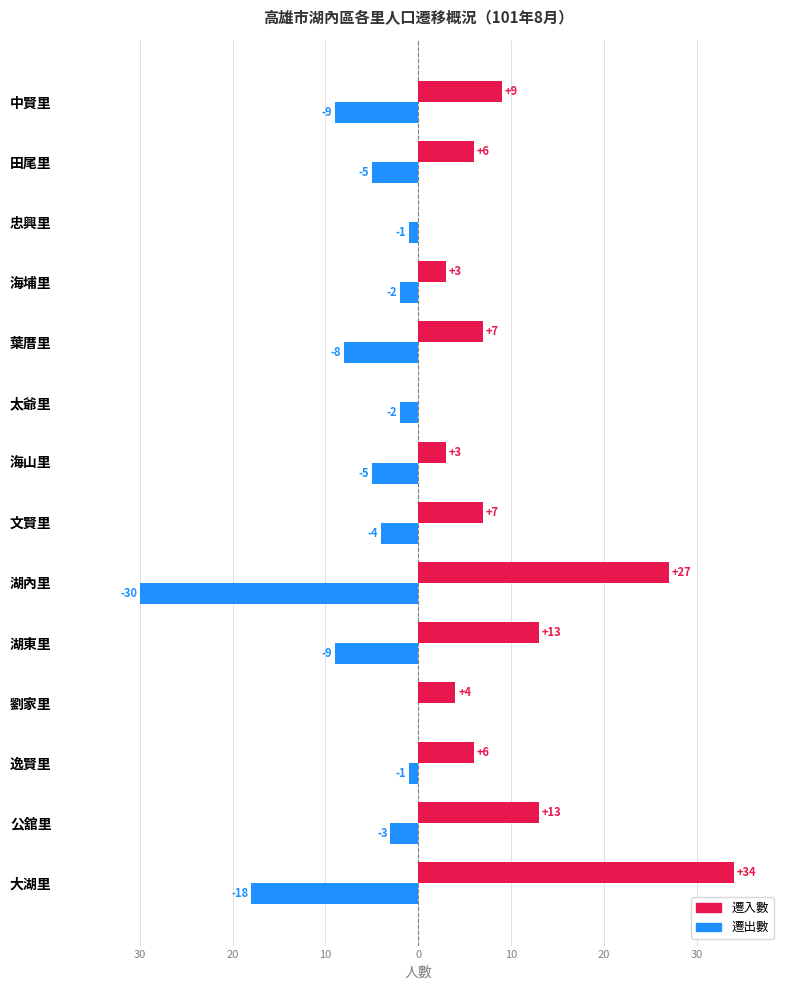

What are all the series names shown in the legend?

遷入數, 遷出數